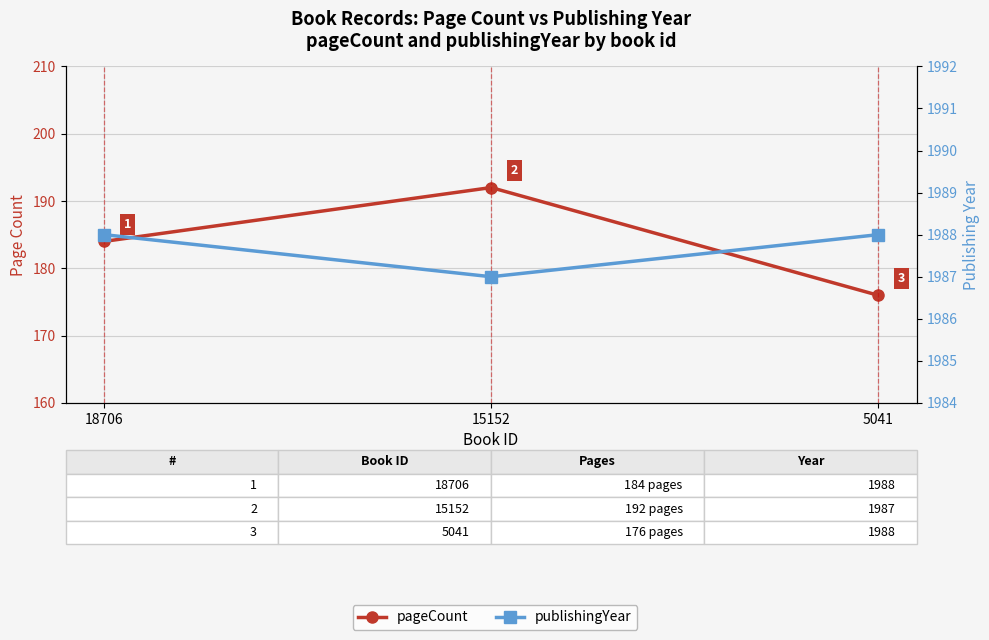

Between 18706 and 5041, which is larger?

18706